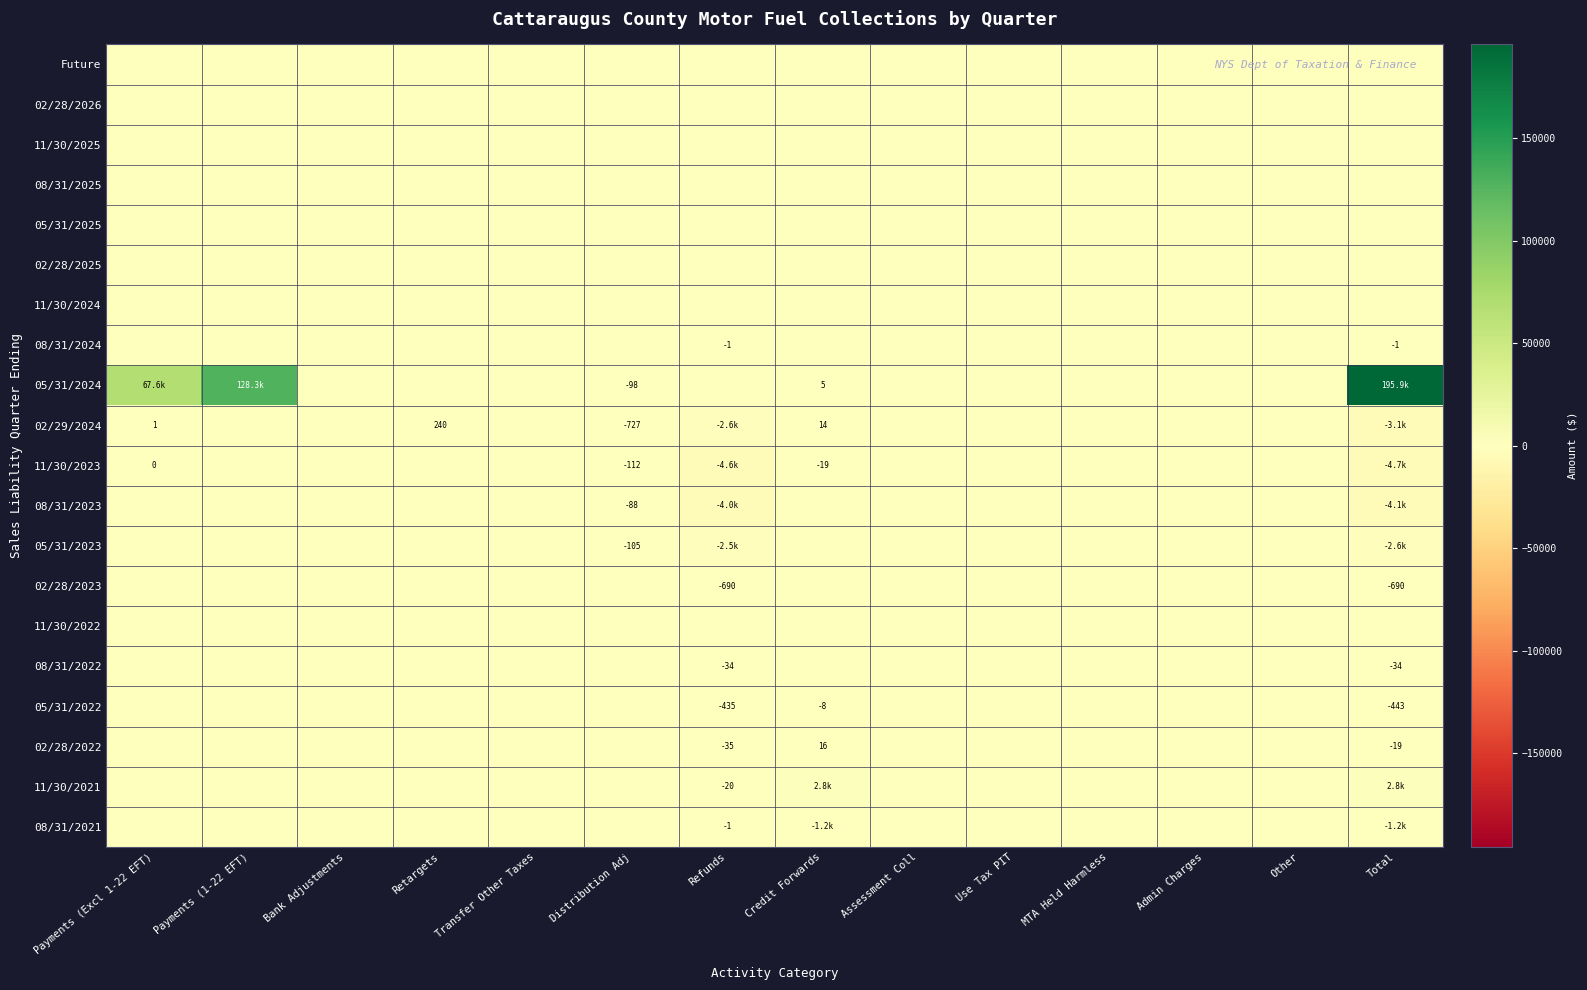

How many values in 08/31/2023 are below zero?

3